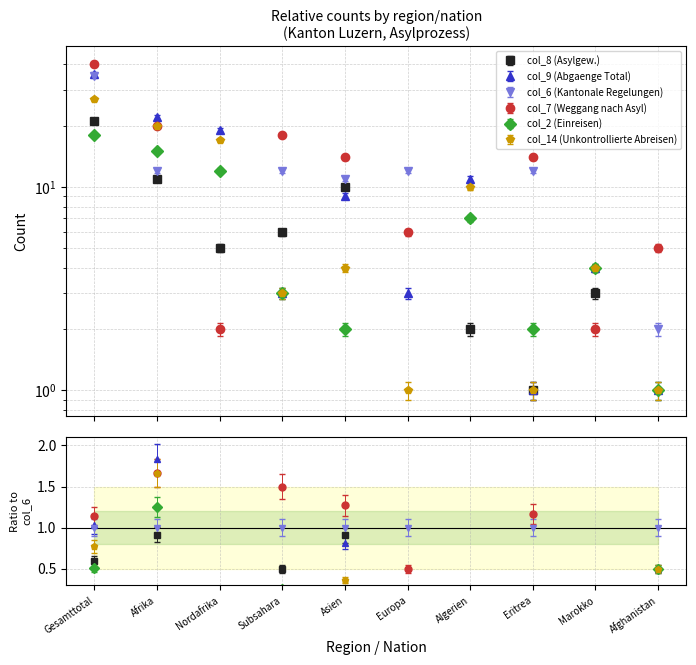

Which has a higher value, Algerien or Gesamttotal?

Gesamttotal